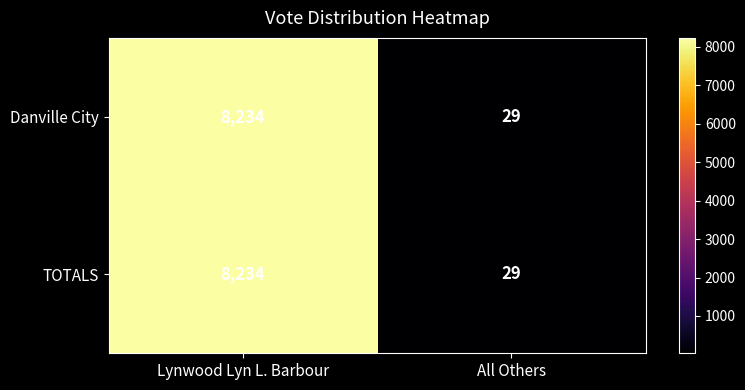

List the labels in order of TOTALS value, largest first.

Lynwood Lyn L. Barbour, All Others